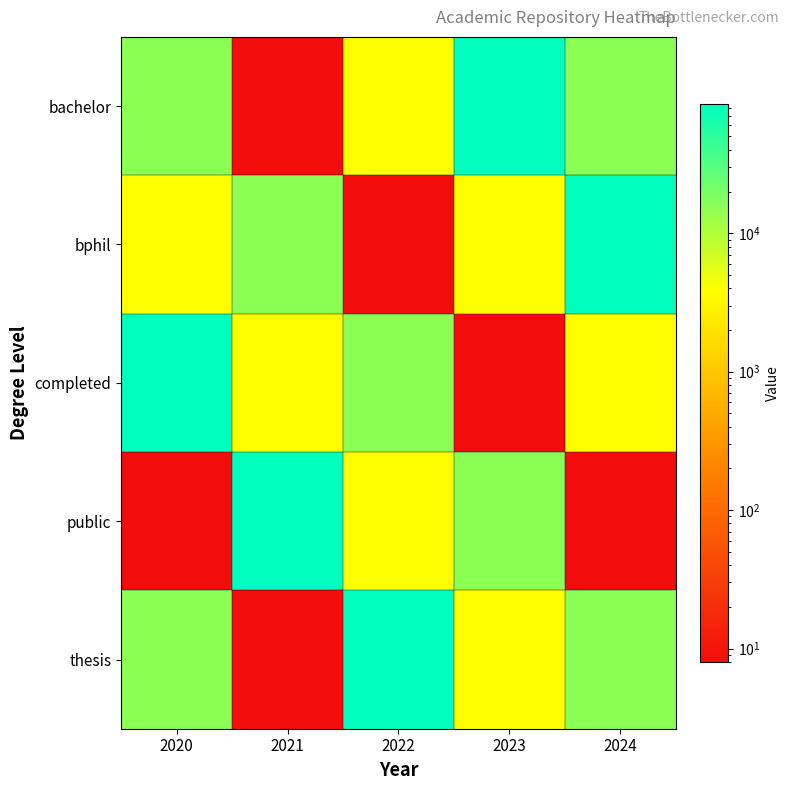

At which category is the sum across all series the highest?

2020